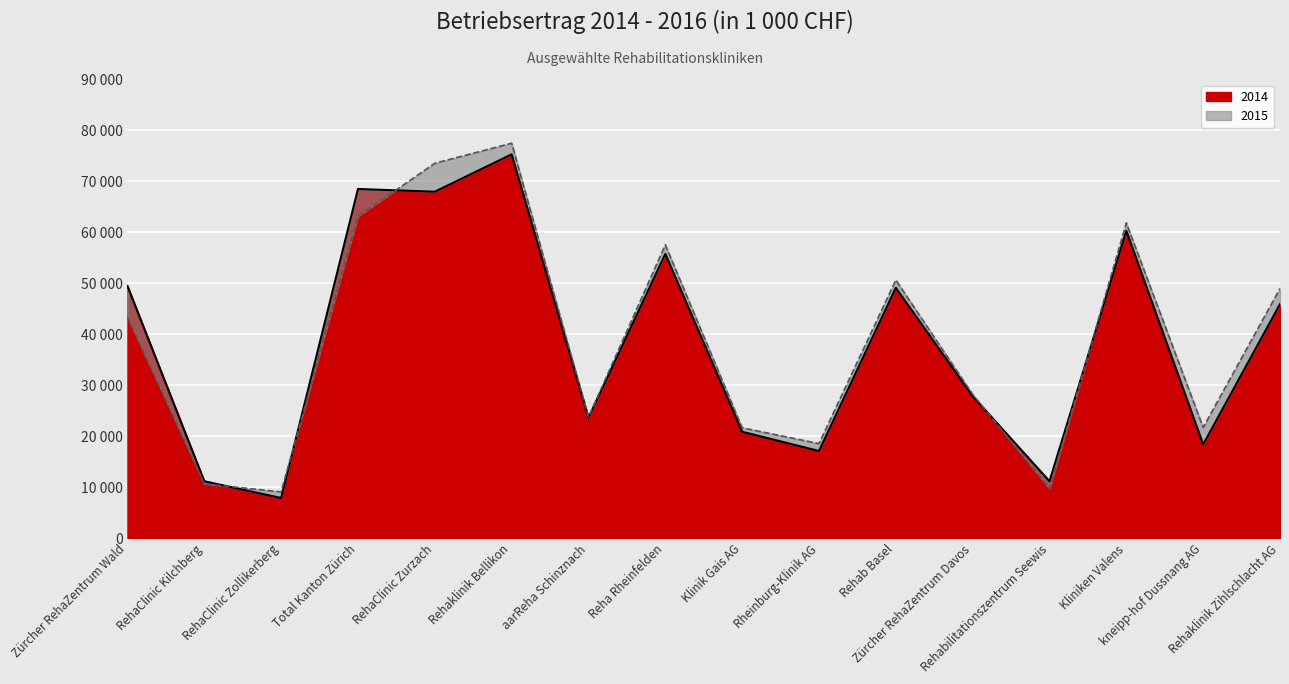

How many values in the 2014 series are below 45921?

8